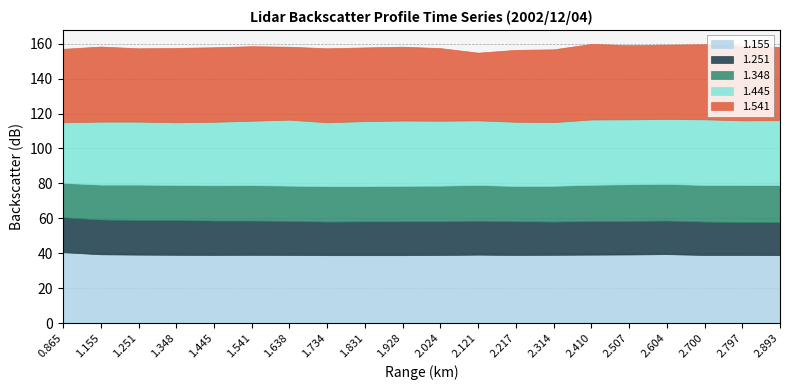

What is the label of the 12th point from the left?

2.121